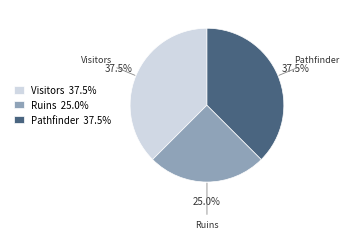

The Visitors slice represents 46% of the pie. True or false?

False